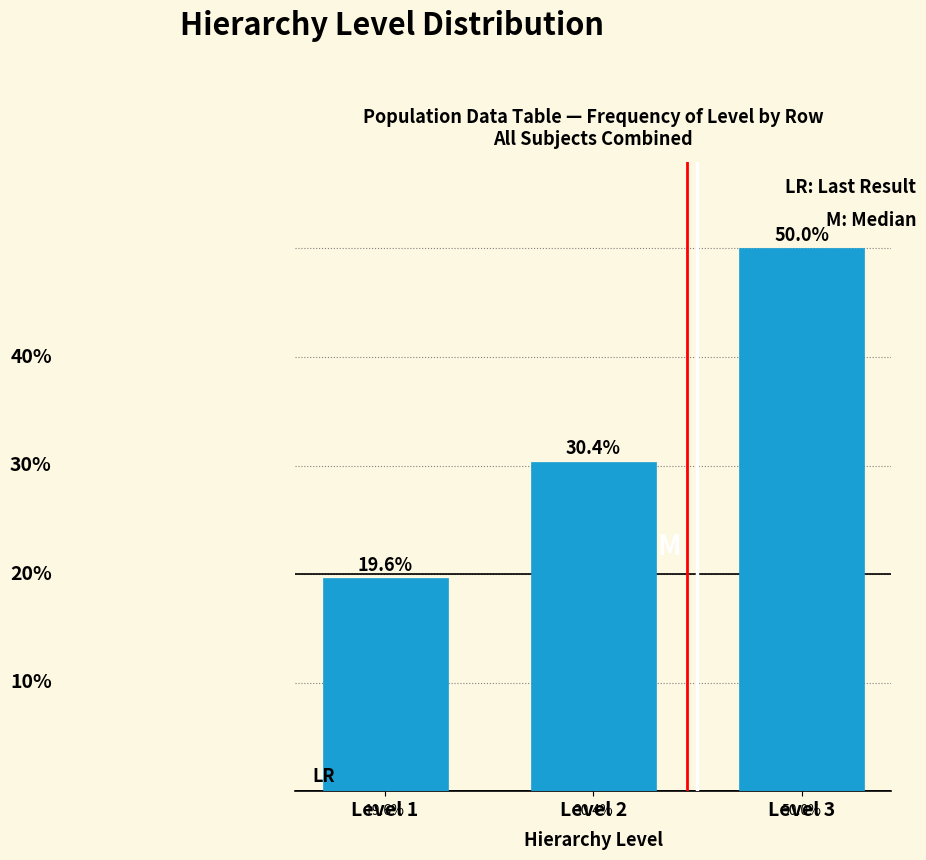

At which label is the value closest to 34?

Level 2